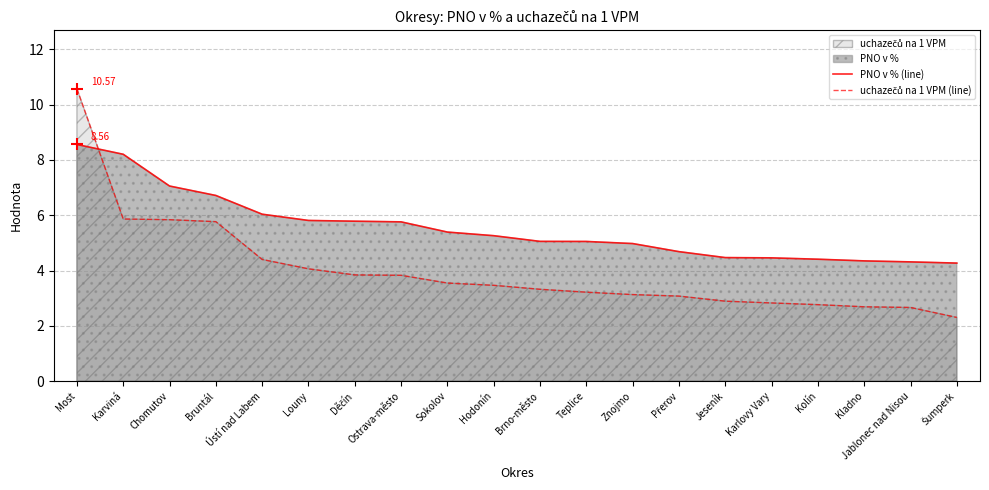

Which series has the largest range (max minus min)?

uchazečů na 1 VPM (line)